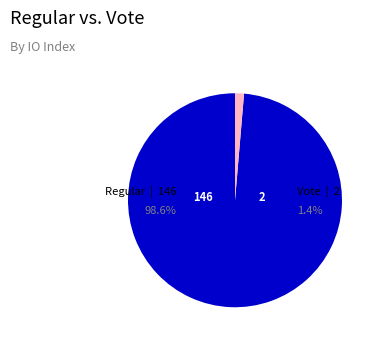

Rank the categories by value from lowest to highest.

Vote, Regular